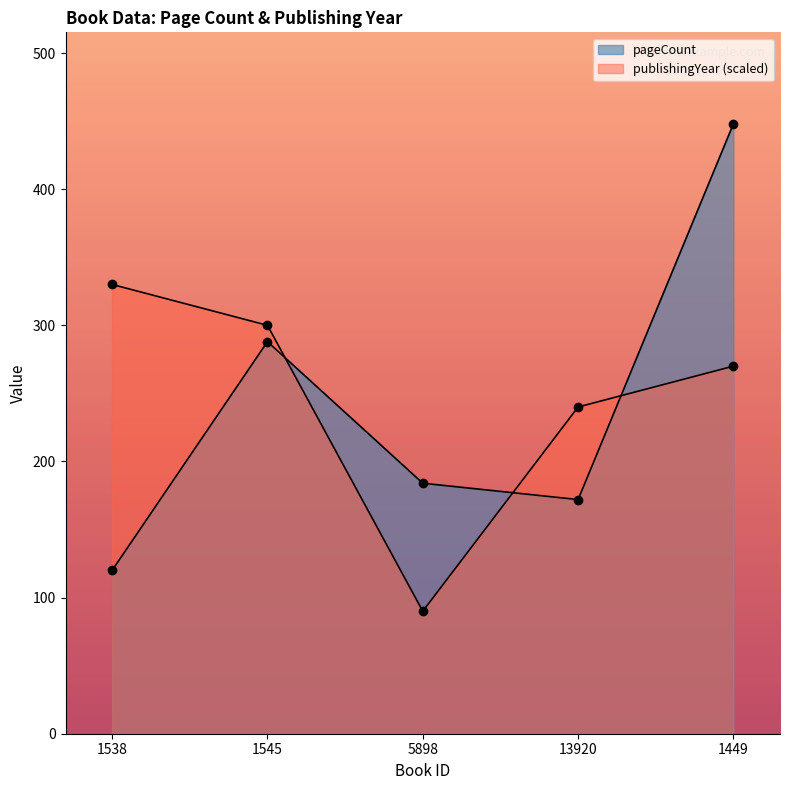

Which series has the largest total across all categories?

publishingYear